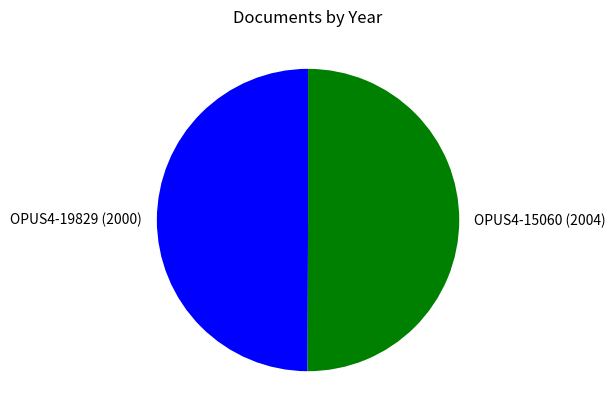

The OPUS4-15060 (2004) slice represents 50% of the pie. True or false?

True